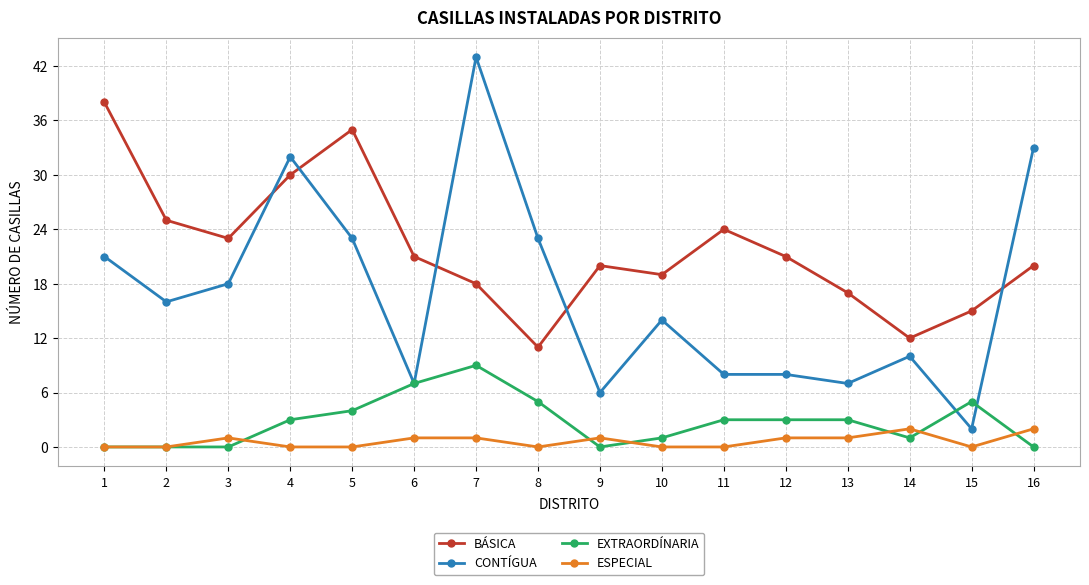

What is the difference between the maximum and minimum values in the BÁSICA series?

27